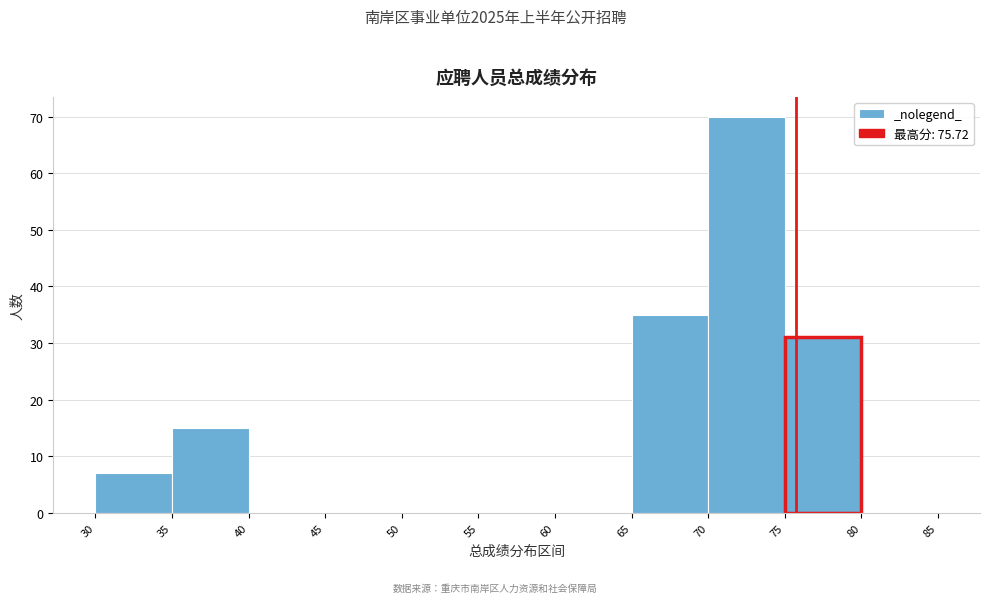

What is the height of the bar covering 75 to 80 on the x-axis? The values are not printed on the chart, so give them approximately, as read against the axis.

31